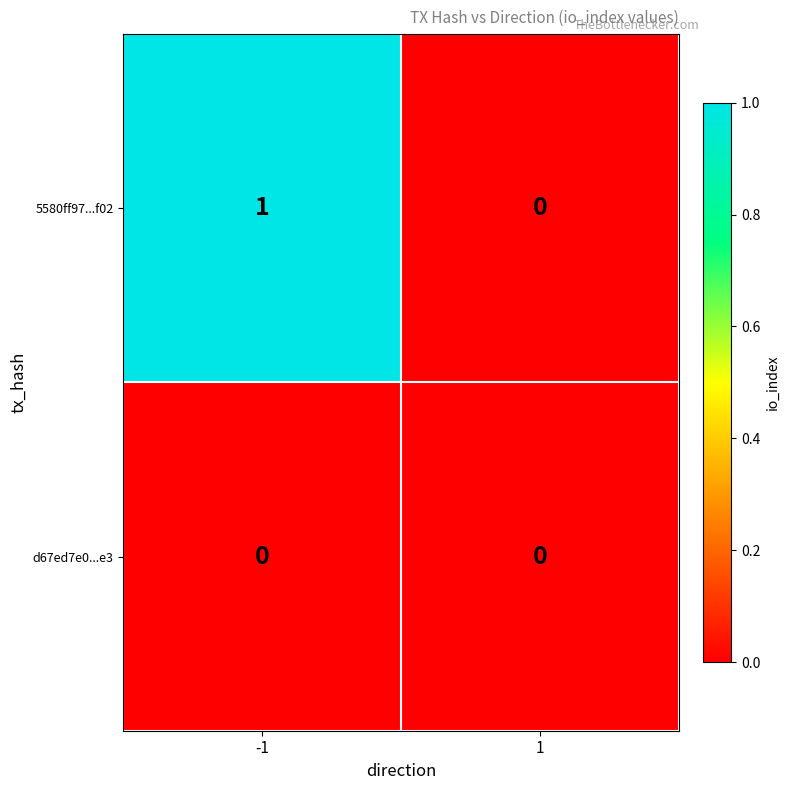

Which series has the widest spread of values?

5580ff97...f02